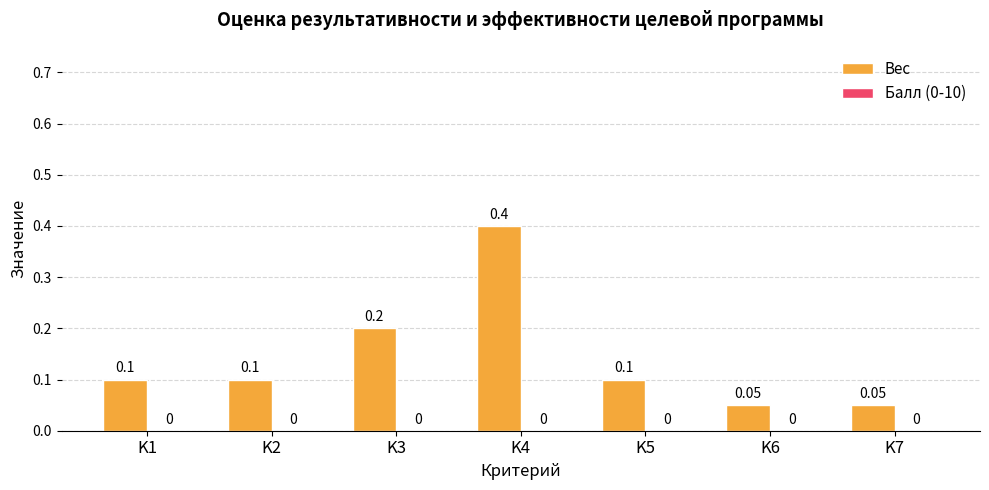

Which has a higher value, K4 or K6?

K4